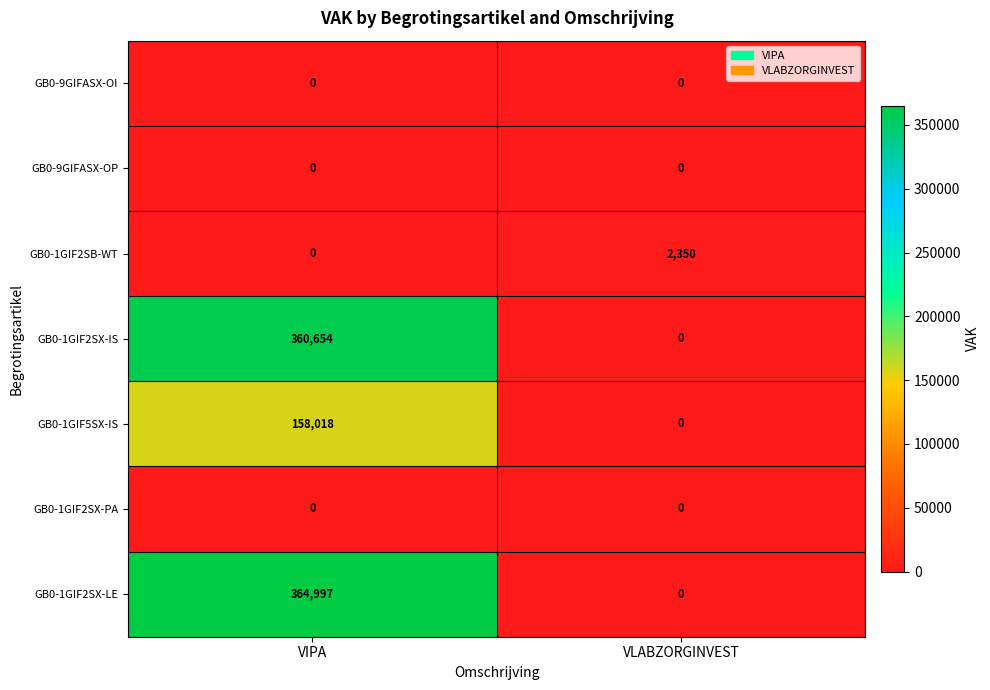

The GB0-1GIF5SX-IS series shows 65199 at VLABZORGINVEST. True or false?

False